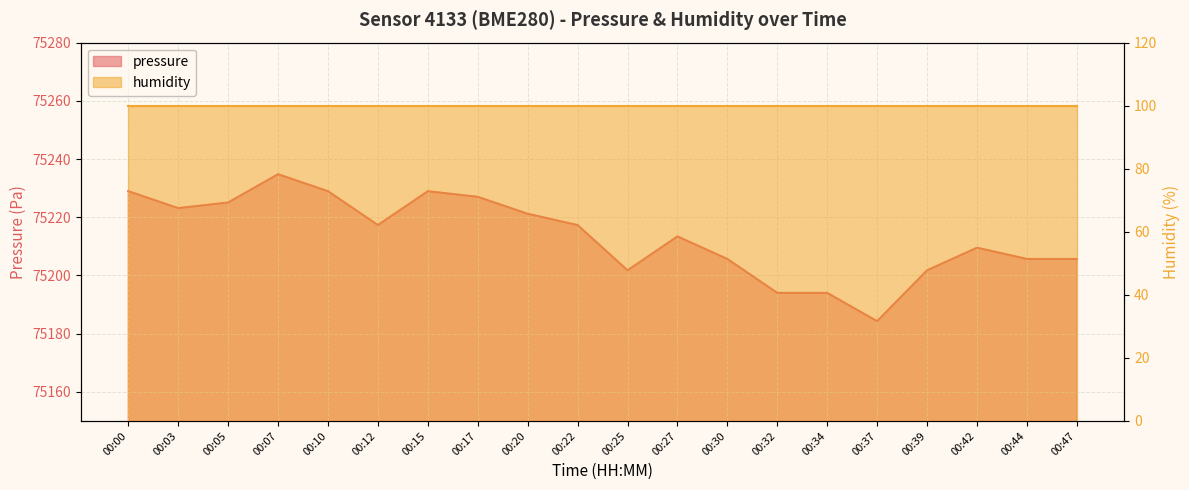

Rank the categories by value from lowest to highest.

00:37, 00:32, 00:34, 00:25, 00:39, 00:30, 00:44, 00:47, 00:42, 00:27, 00:12, 00:22, 00:20, 00:03, 00:05, 00:17, 00:00, 00:10, 00:15, 00:07